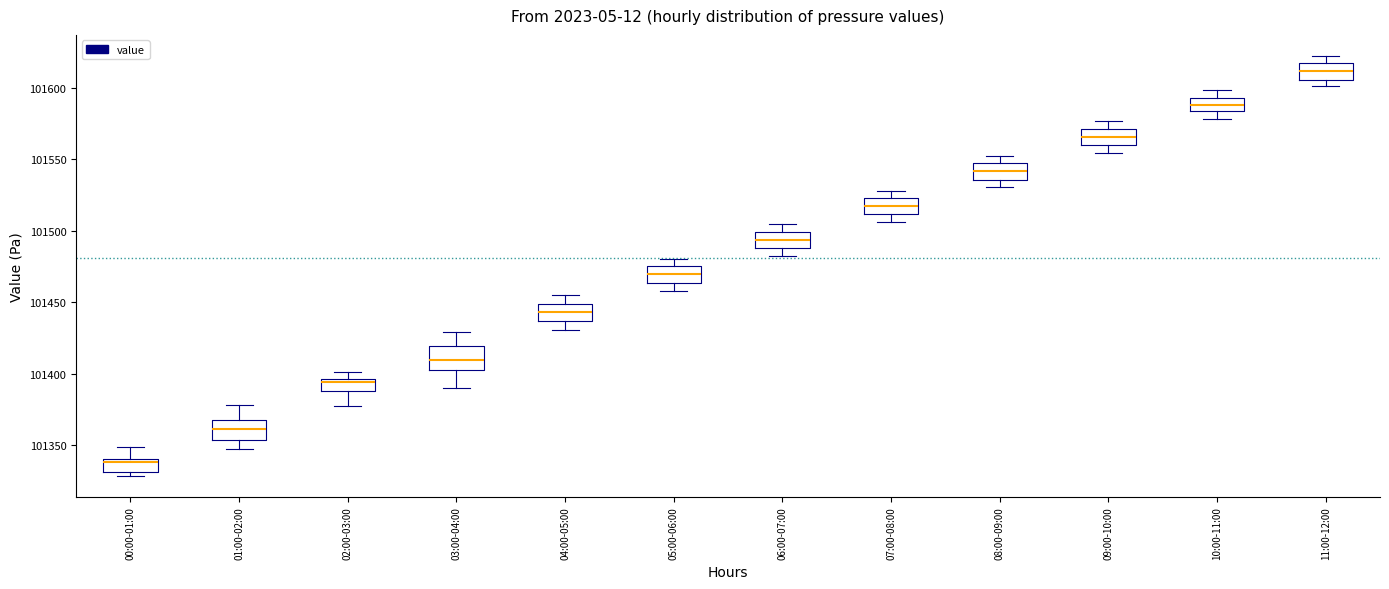

Reading left to right, transcribe this box plot: for each box, give where its median line is, the range the box spans, and where its two whiskers end, as read against the y-axis. The values are not printed on the chart, so give them approximately, as read against the axis.

00:00-01:00: median 101340 (just below the box's upper edge), box 101330 to 101340, whiskers 101330 (just below the box's lower edge) to 101350
01:00-02:00: median 101360, box 101355 to 101370, whiskers 101345 to 101380
02:00-03:00: median 101395 (just below the box's upper edge), box 101390 to 101395, whiskers 101375 to 101400
03:00-04:00: median 101410, box 101405 to 101420, whiskers 101390 to 101430
04:00-05:00: median 101445, box 101435 to 101450, whiskers 101430 to 101455
05:00-06:00: median 101470, box 101465 to 101475, whiskers 101460 to 101480
06:00-07:00: median 101495, box 101490 to 101500, whiskers 101480 to 101505
07:00-08:00: median 101515, box 101510 to 101525, whiskers 101505 to 101530
08:00-09:00: median 101540, box 101535 to 101545, whiskers 101530 to 101550
09:00-10:00: median 101565, box 101560 to 101570, whiskers 101555 to 101575
10:00-11:00: median 101590, box 101585 to 101595, whiskers 101580 to 101600
11:00-12:00: median 101610, box 101605 to 101615, whiskers 101600 to 101620